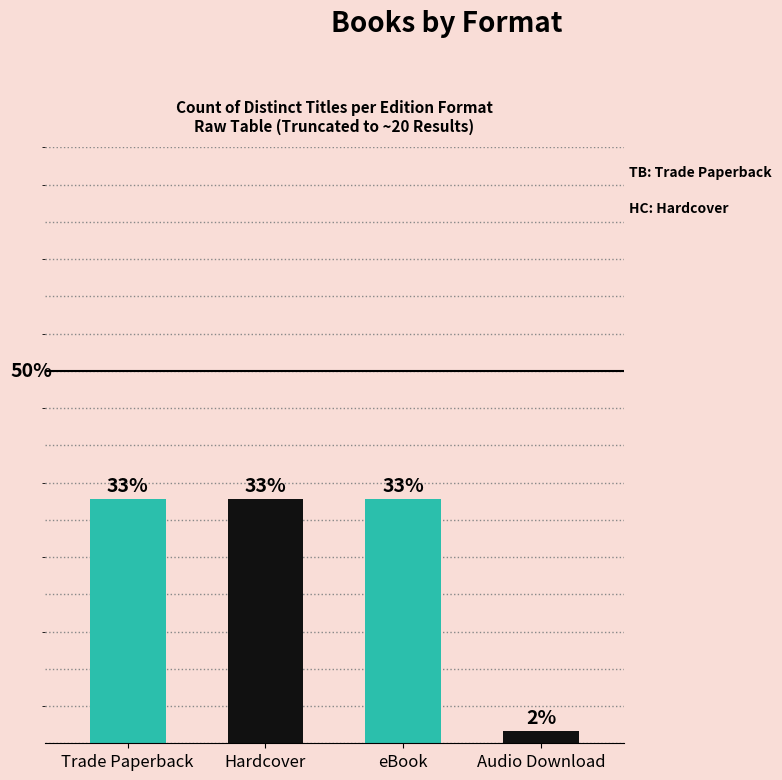

At which label is the value closest to 17?

Audio Download